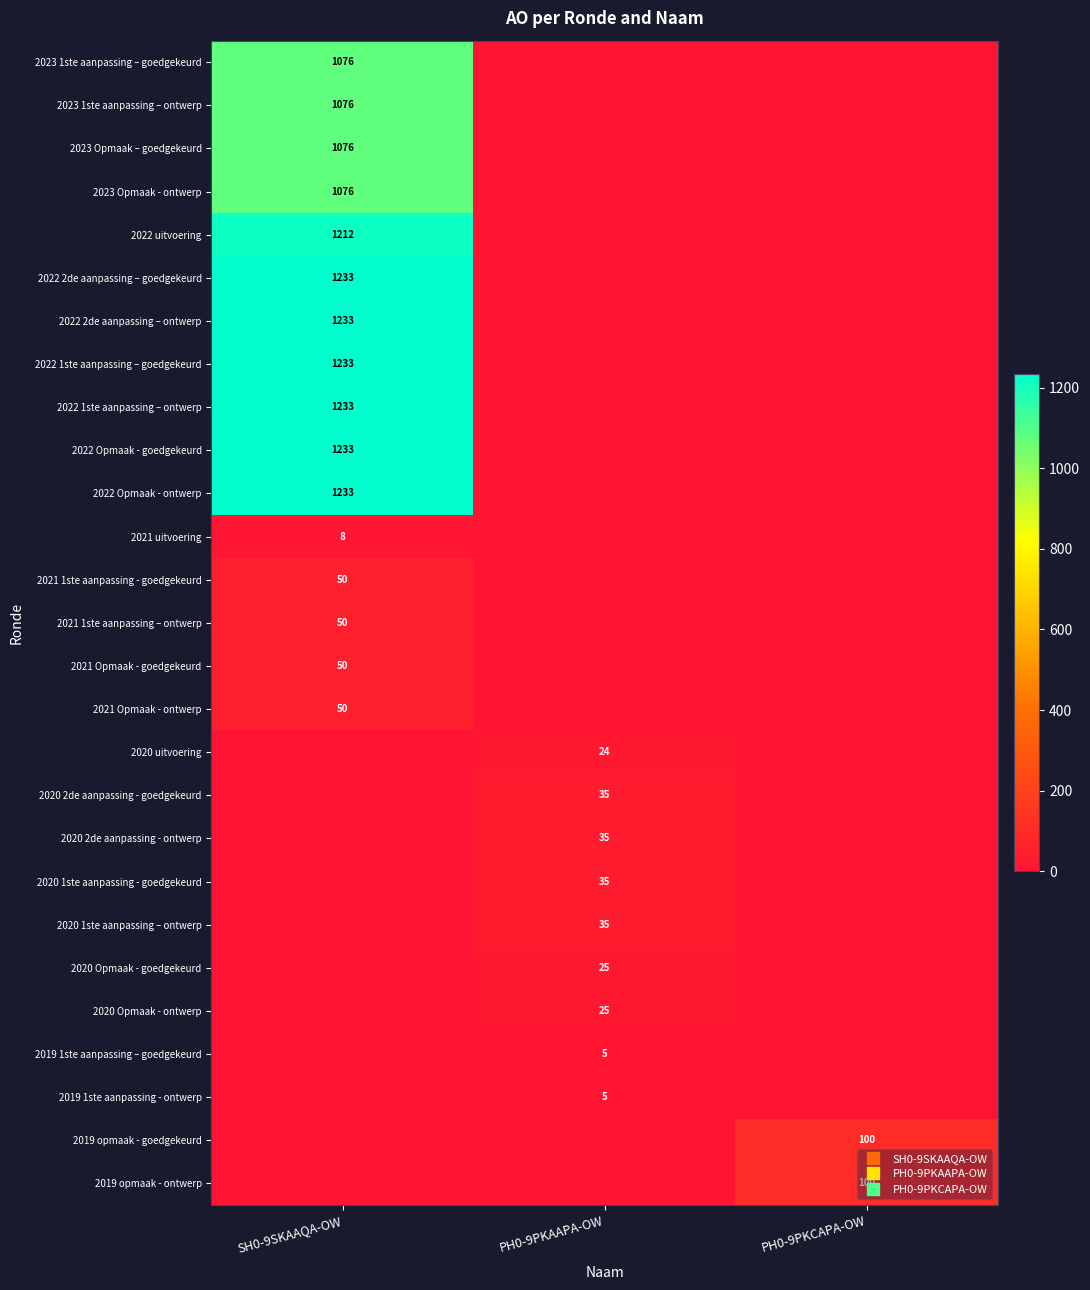

Between SH0-9SKAAQA-OW and PH0-9PKCAPA-OW, which is larger?

SH0-9SKAAQA-OW